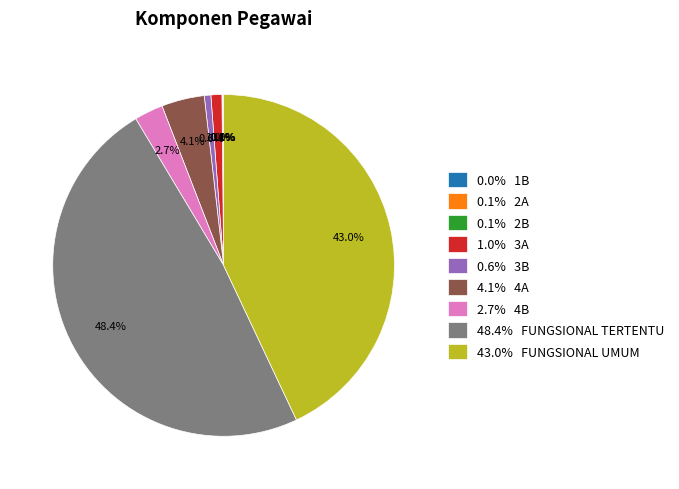

How much of the chart is everything except 48.4% FUNGSIONAL TERTENTU?

51.6%